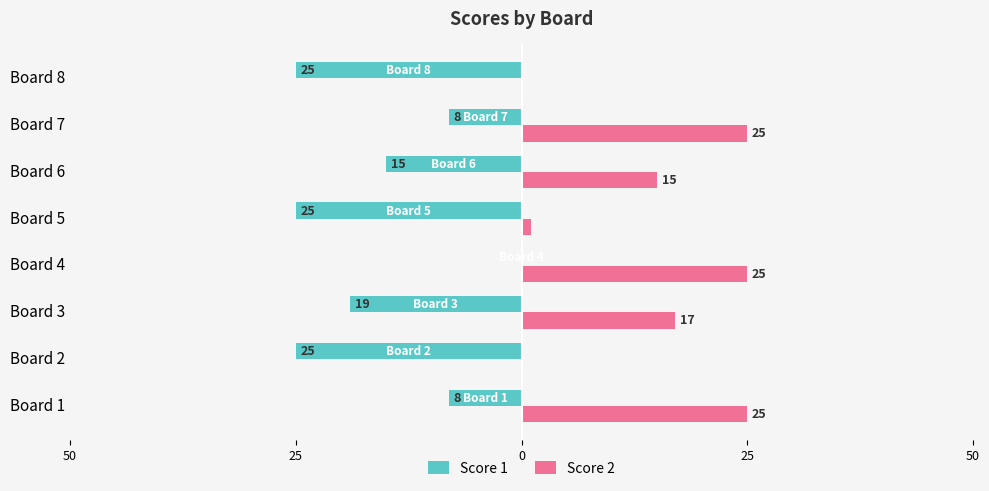

What are all the series names shown in the legend?

Score 1, Score 2